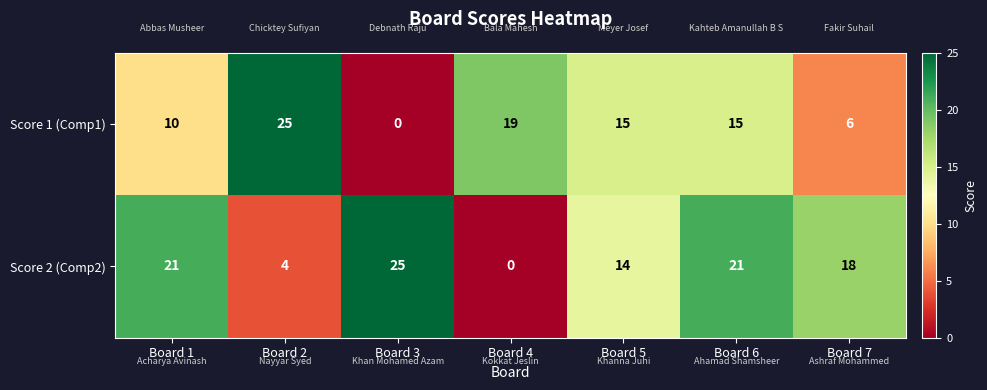

Which series changed the most between Board 4 and Board 5?

Score 2 (Comp2)